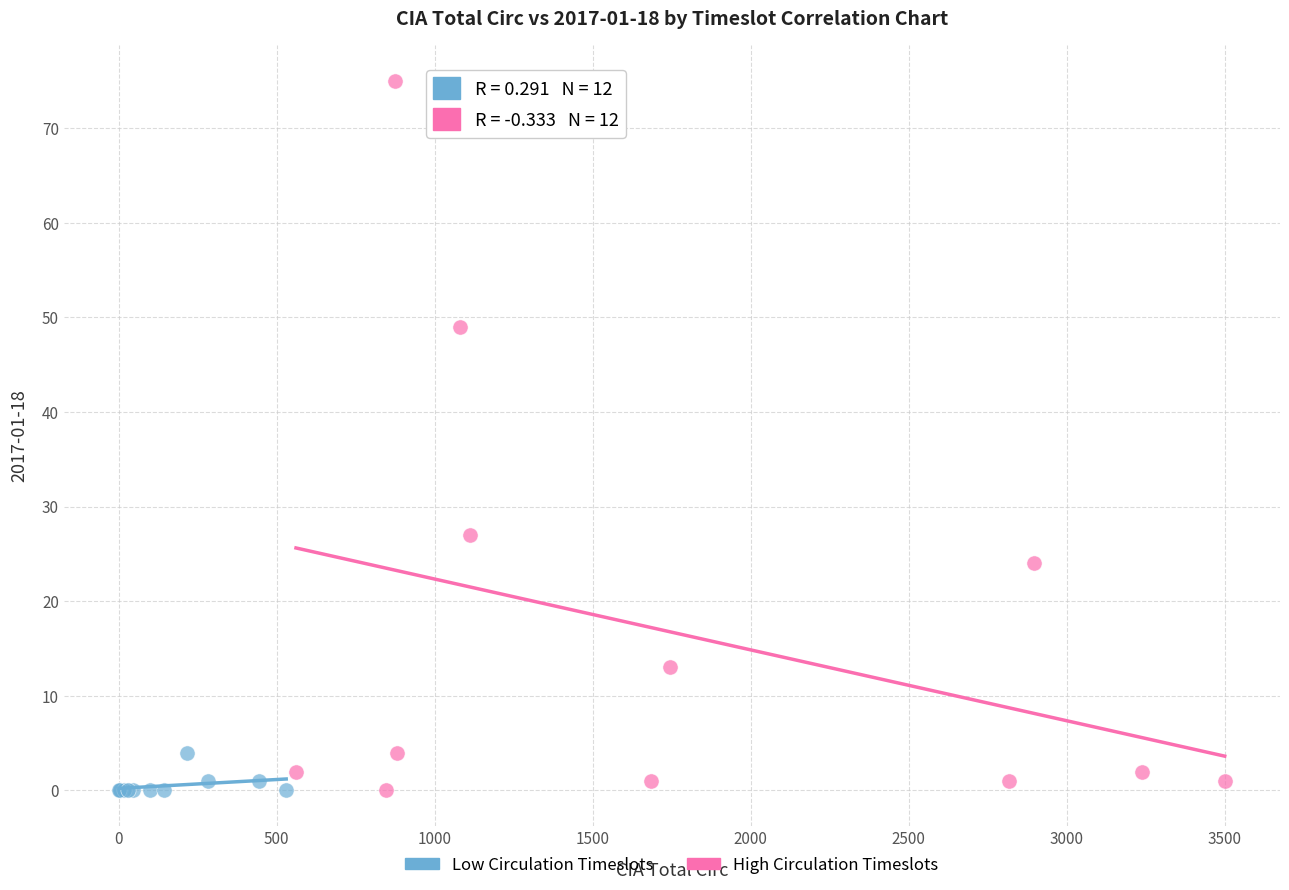

Which series has the largest Y range (max minus min)?

High Circulation Timeslots